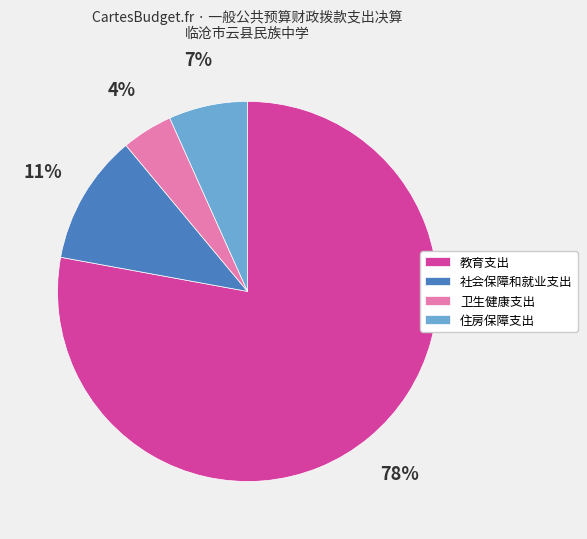

To the nearest percent, what percentage of the pie is 住房保障支出?

7%